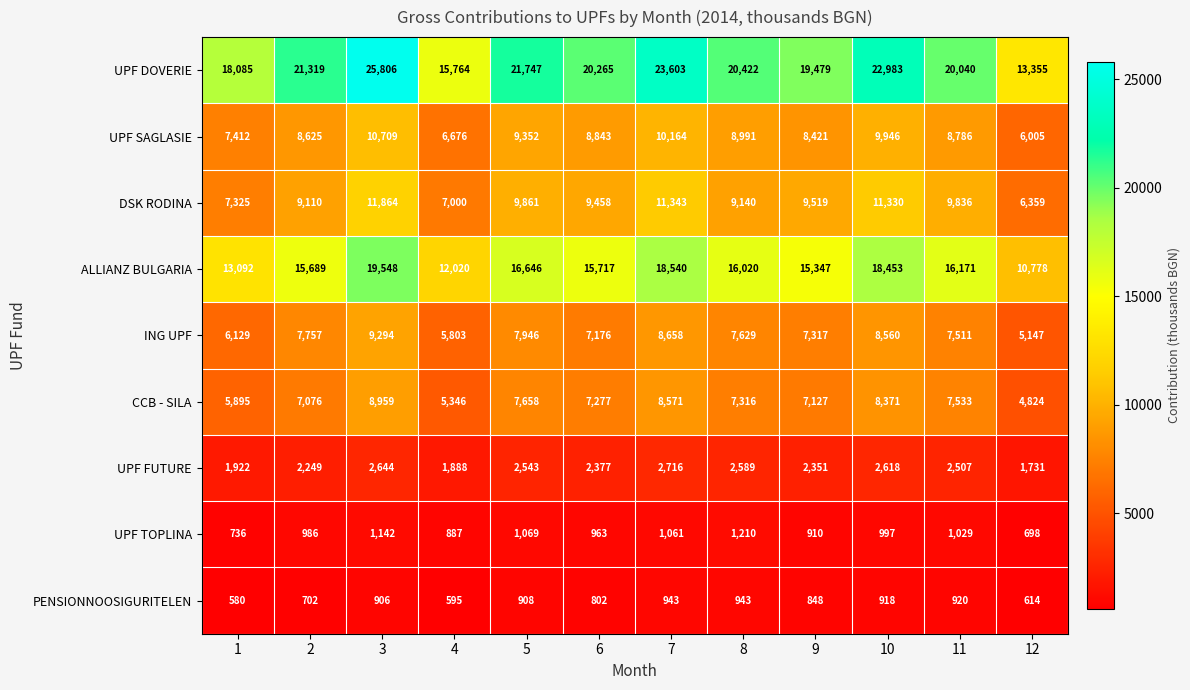

How many values in the UPF FUTURE series are below 2507?

6